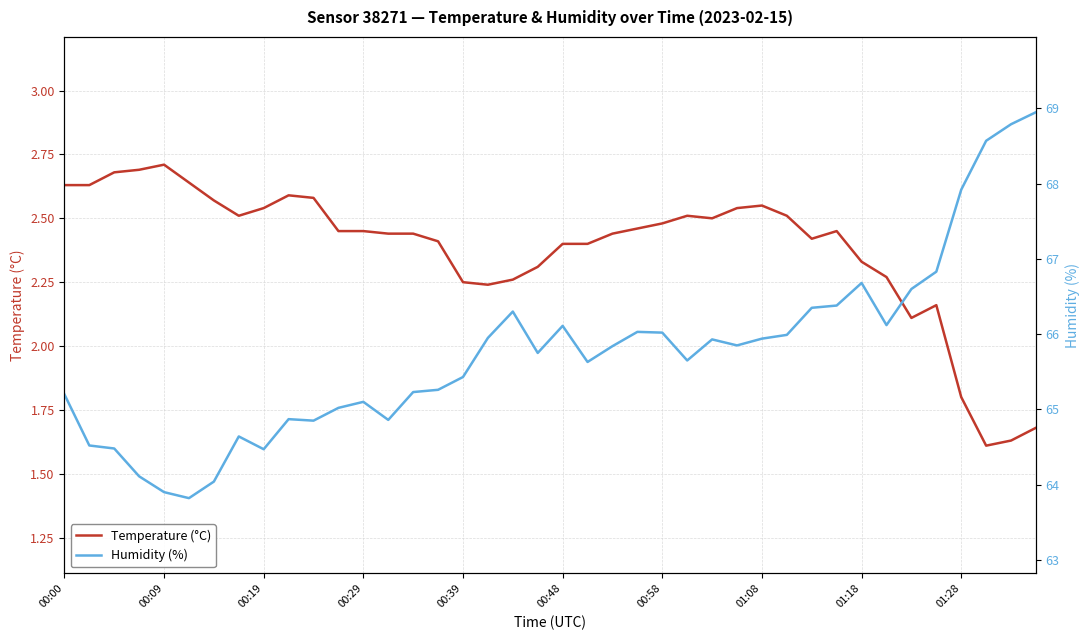

True or false: Temperature (°C) has a value of 1.3 at 00:09.

False